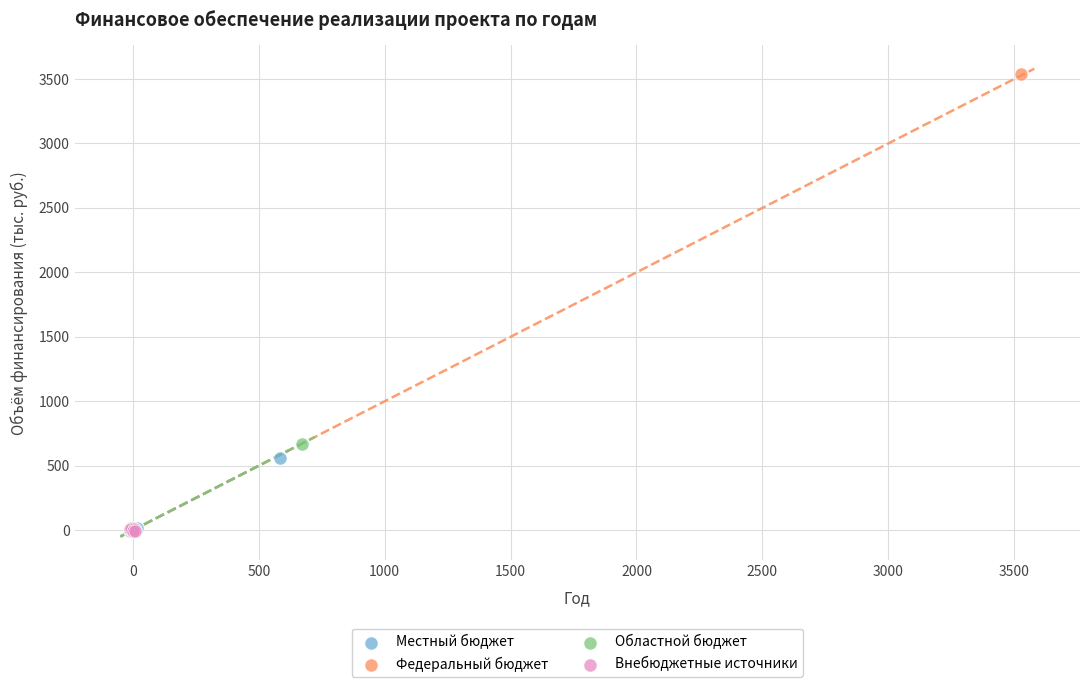

What are all the series names shown in the legend?

Местный бюджет, Федеральный бюджет, Областной бюджет, Внебюджетные источники